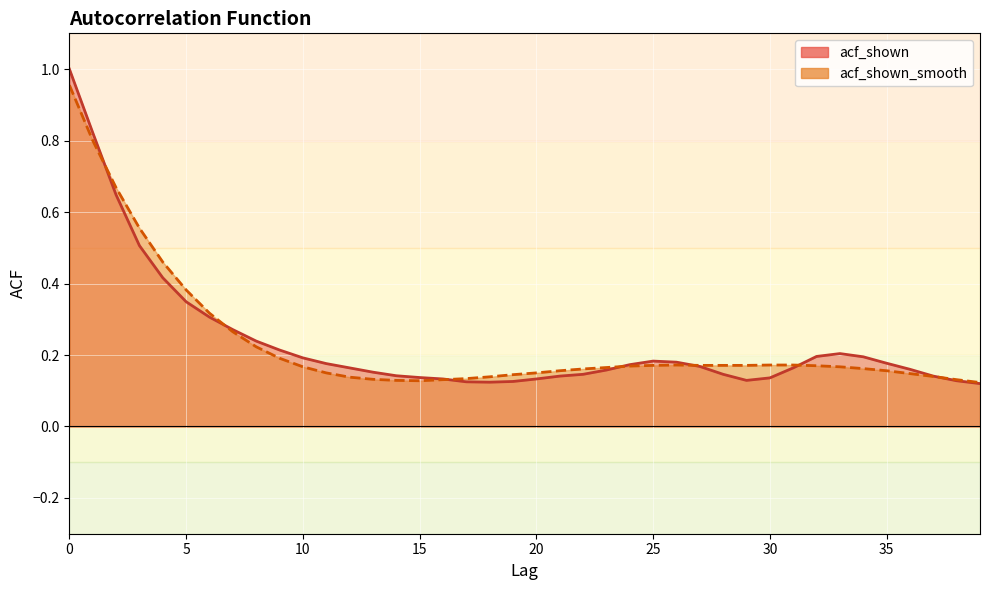

How many intersections are there between acf_shown_smooth and acf_shown?

7